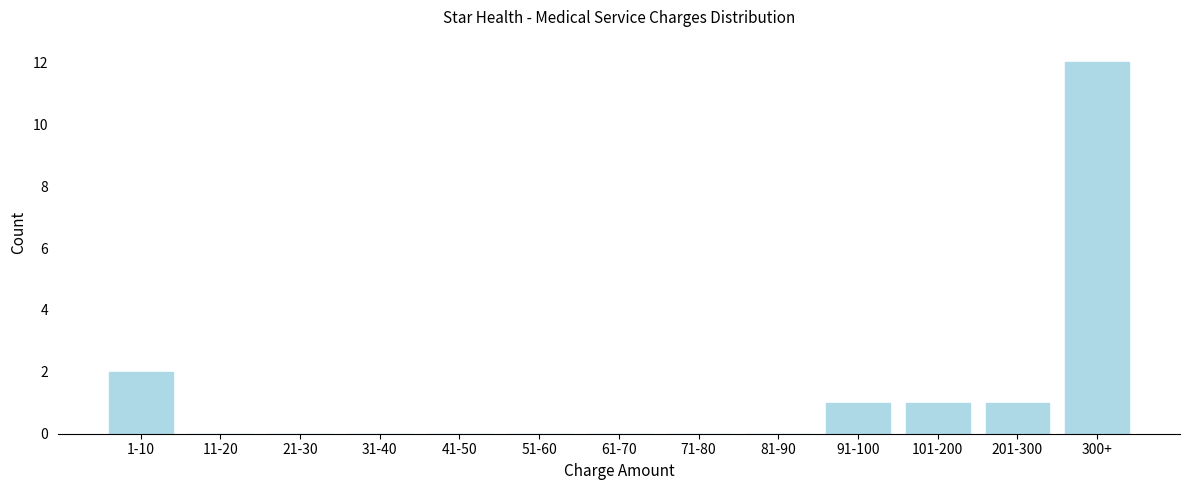

Reading left to right, list all the values displayed in this chart.

1-10=2	11-20=0	21-30=0	31-40=0	41-50=0	51-60=0	61-70=0	71-80=0	81-90=0	91-100=1	101-200=1	201-300=1	300+=12